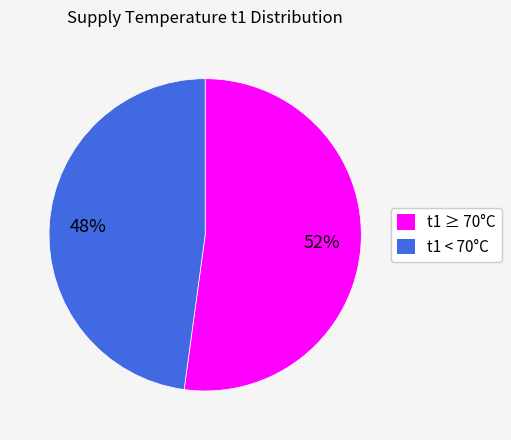

Count the number of slices in the pie.

2